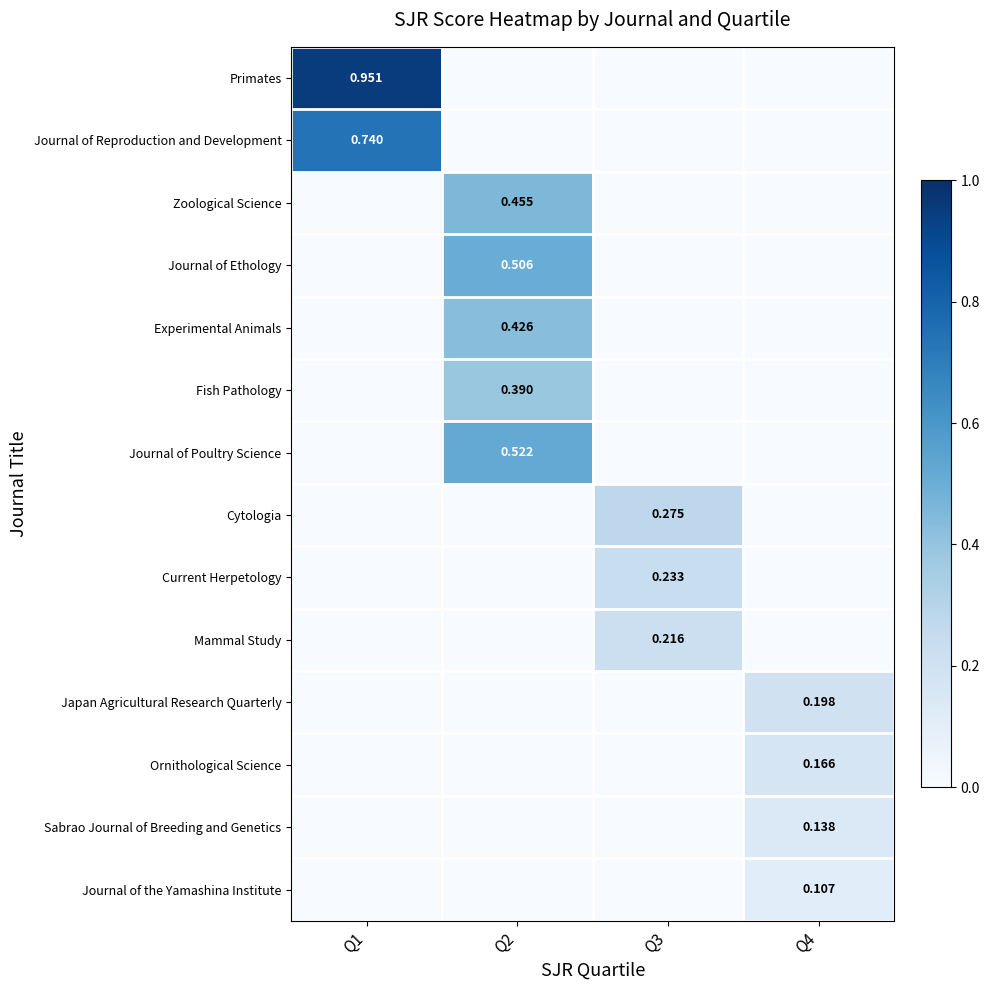

The Mammal Study series shows 0.4 at Q3. True or false?

False